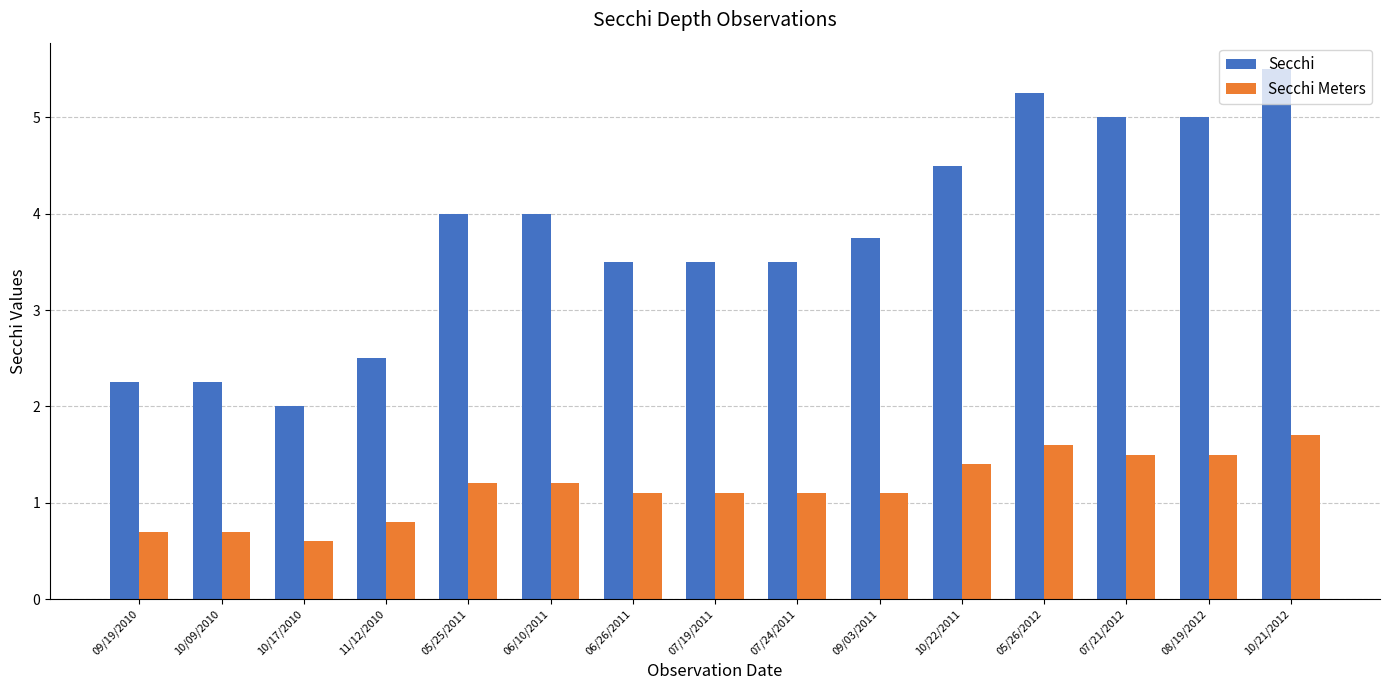

How many bars are there in total?

30